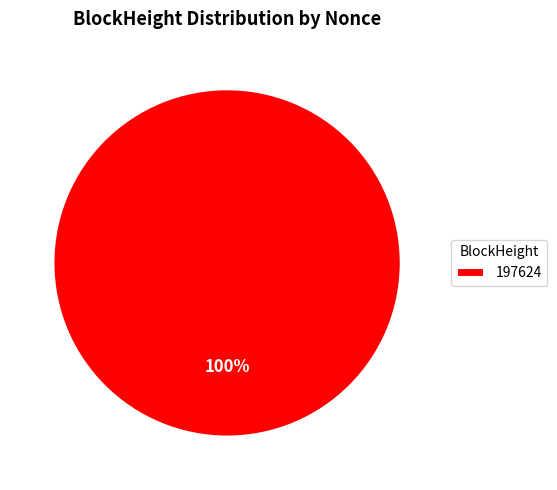

True or false: 197624 accounts for 100% of the total.

True